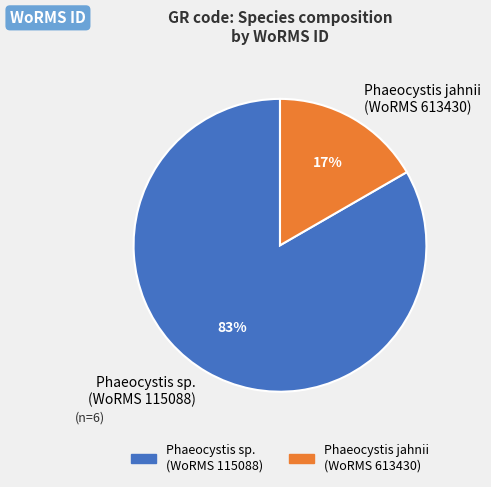

How many segments does this pie chart have?

2